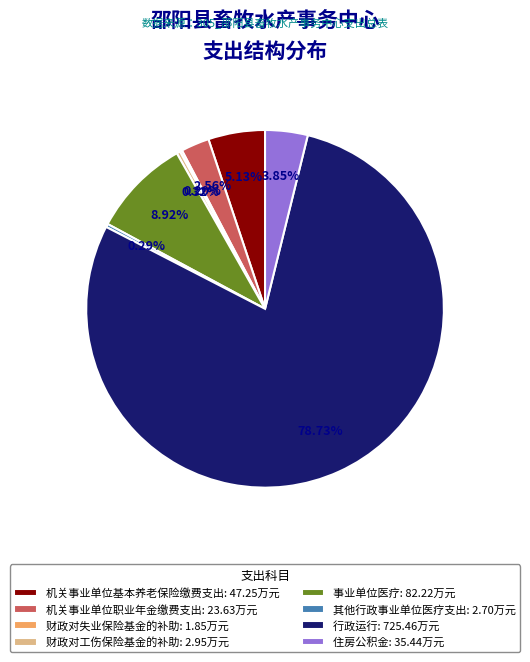

What is the total percentage of 其他行政事业单位医疗支出 and 机关事业单位职业年金缴费支出?

2.9%